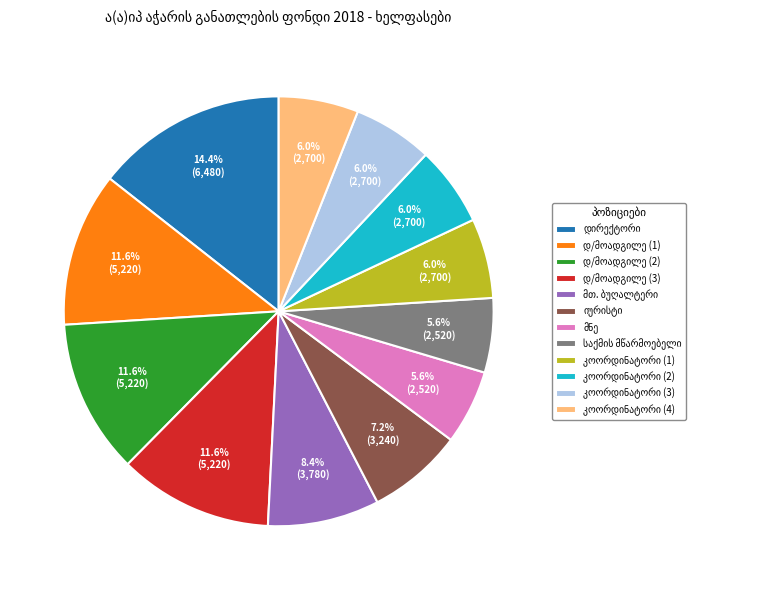

How many segments does this pie chart have?

12